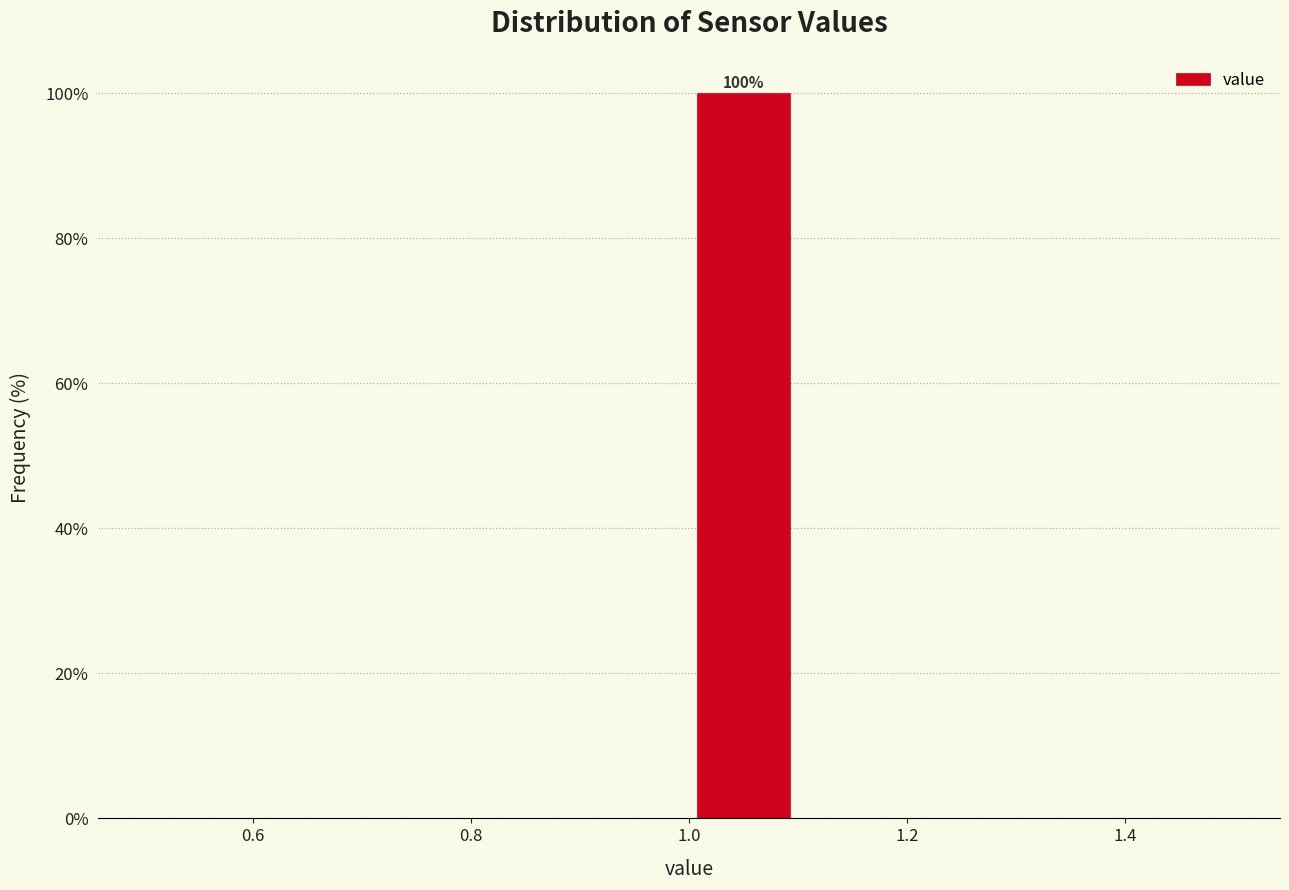

Which range on the x-axis has the tallest bar?

1.0 to 1.1